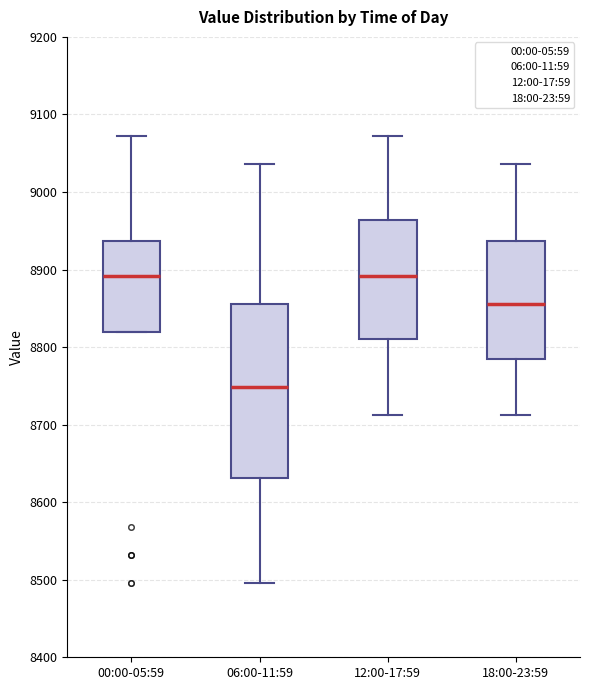

Reading left to right, transcribe this box plot: for each box, give where its median line is, the range the box spans, and where its two whiskers end, as read against the y-axis. The values are not printed on the chart, so give them approximately, as read against the axis.

00:00-05:59: median 8890, box 8820 to 8940, whiskers 8820 to 9070
06:00-11:59: median 8750, box 8630 to 8860, whiskers 8500 to 9040
12:00-17:59: median 8890, box 8810 to 8960, whiskers 8710 to 9070
18:00-23:59: median 8860, box 8780 to 8940, whiskers 8710 to 9040